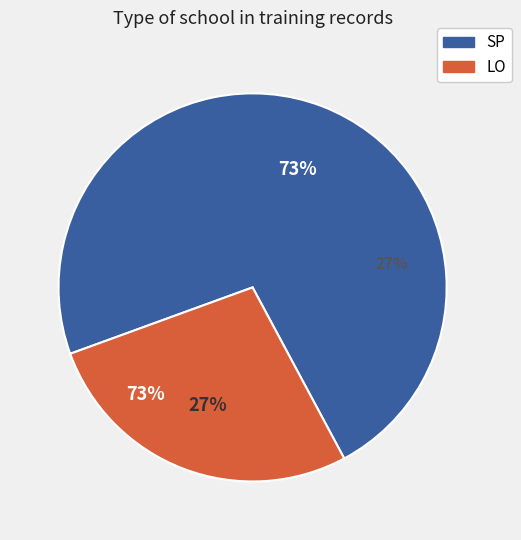

Which slice is the largest?

SP